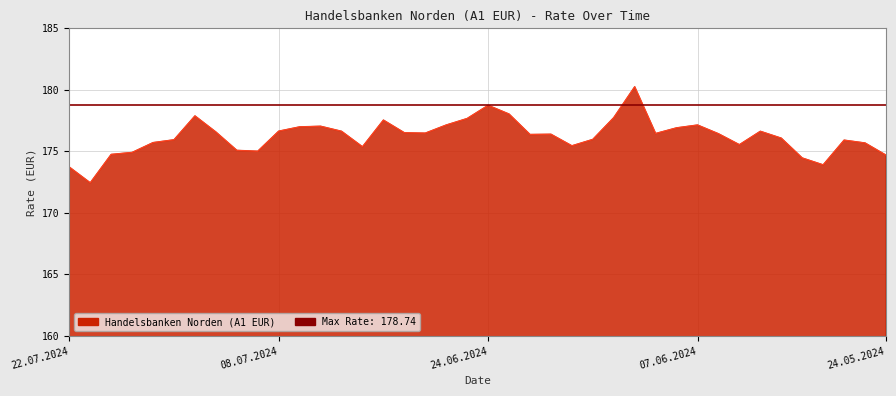

What is the difference between the second highest and second lowest values?

5.0